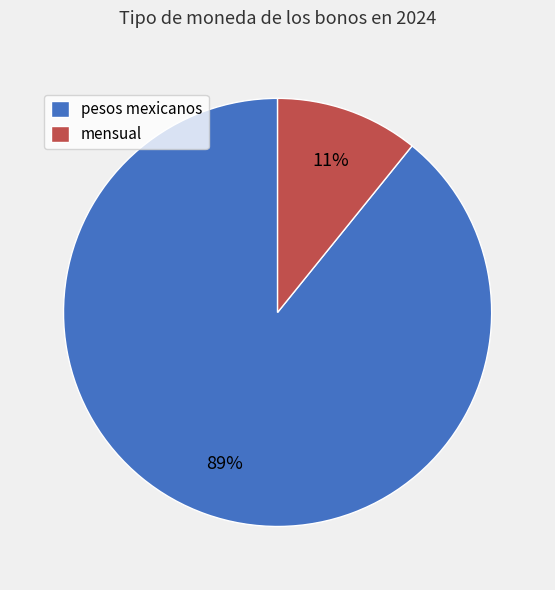

Which slice is the smallest?

mensual